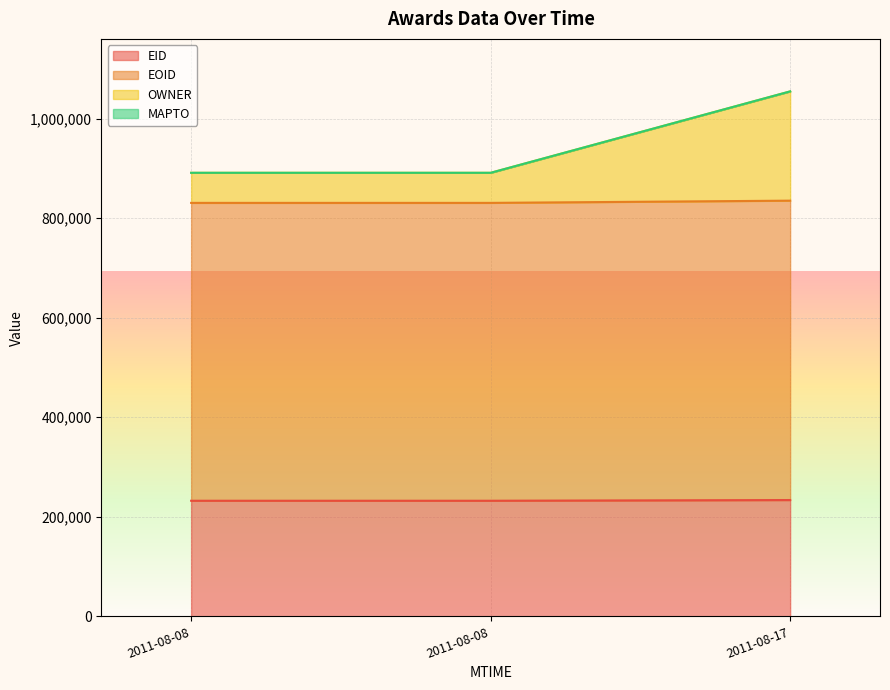

At which label does EID first exceed 232286?

2011-08-17